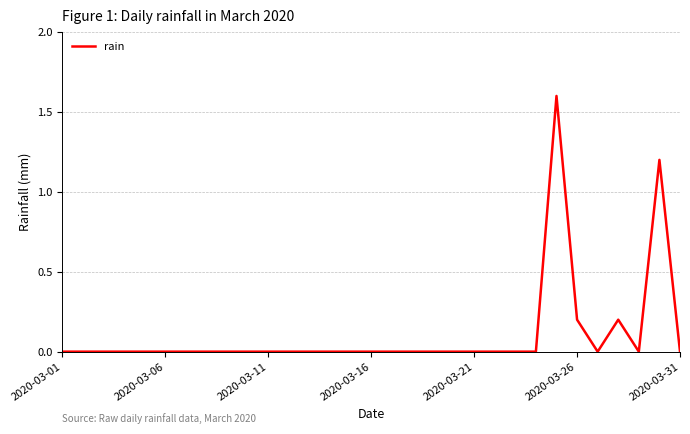

What is the difference between the second highest and minimum values?

1.2